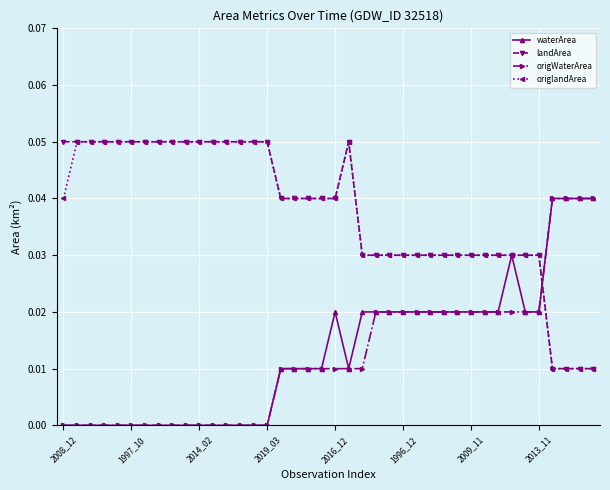

Which series ends up on top after the final intersection of landArea and origWaterArea?

origWaterArea